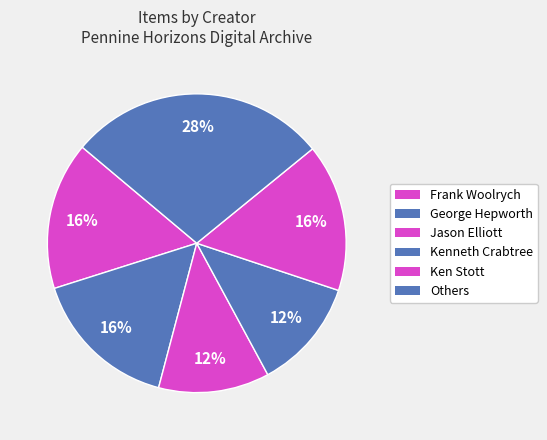

Count the number of slices in the pie.

6